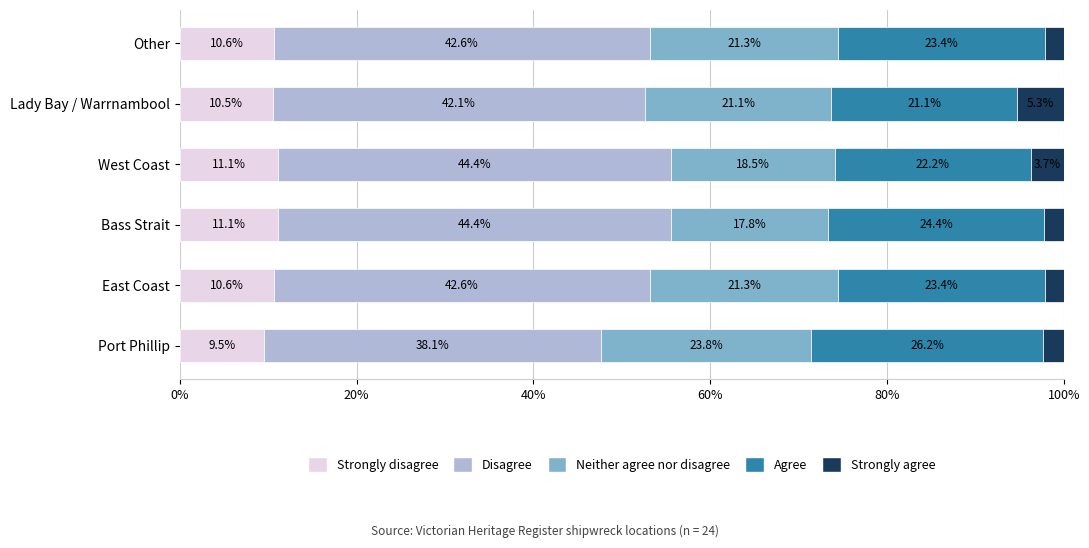

What is the difference between the maximum and second lowest values in the Strongly disagree series?

0.6